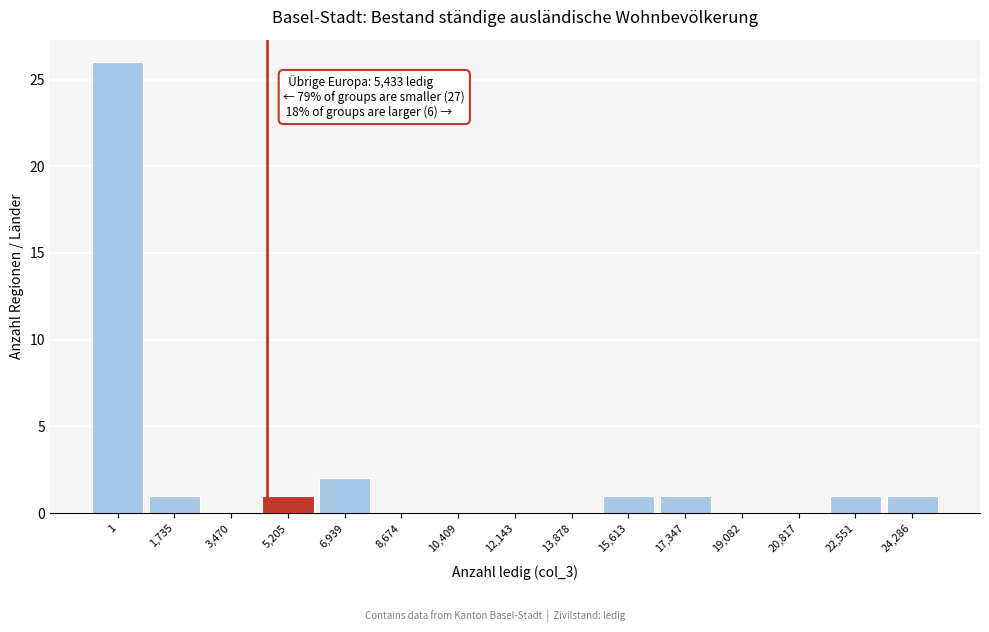

Reading left to right, what are all the values shown in this chart?

1=26	1,735=1	3,470=0	5,205=1	6,939=2	8,674=0	10,409=0	12,143=0	13,878=0	15,613=1	17,347=1	19,082=0	20,817=0	22,551=1	24,286=1